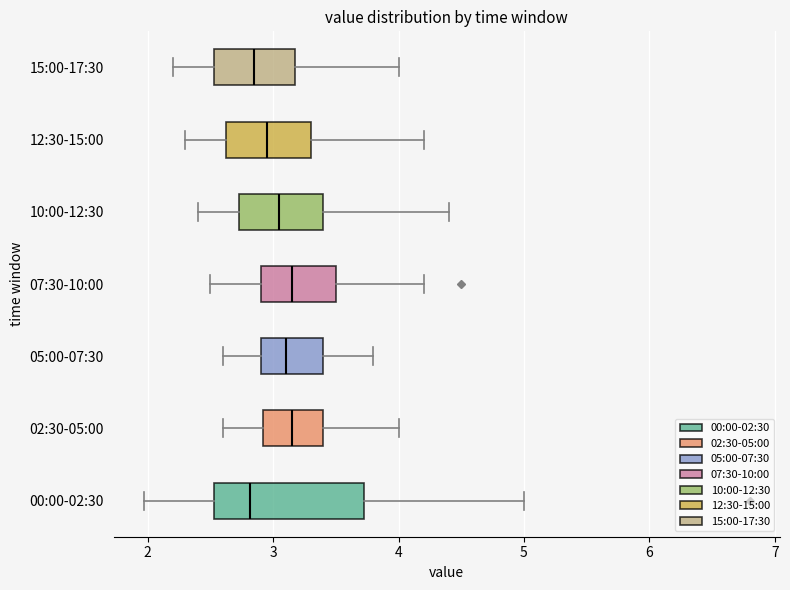

Where is the right edge of the box for 05:00-07:30 on the x-axis? The values are not printed on the chart, so give them approximately, as read against the axis.

3.4